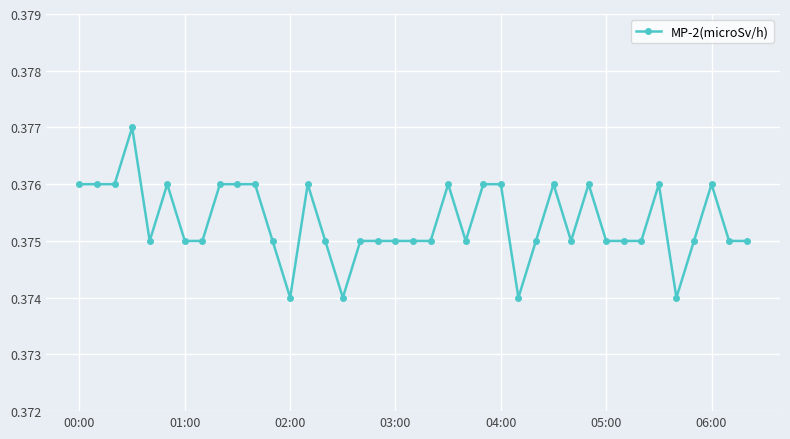

True or false: the data has more than 0 interior local peaks.

True